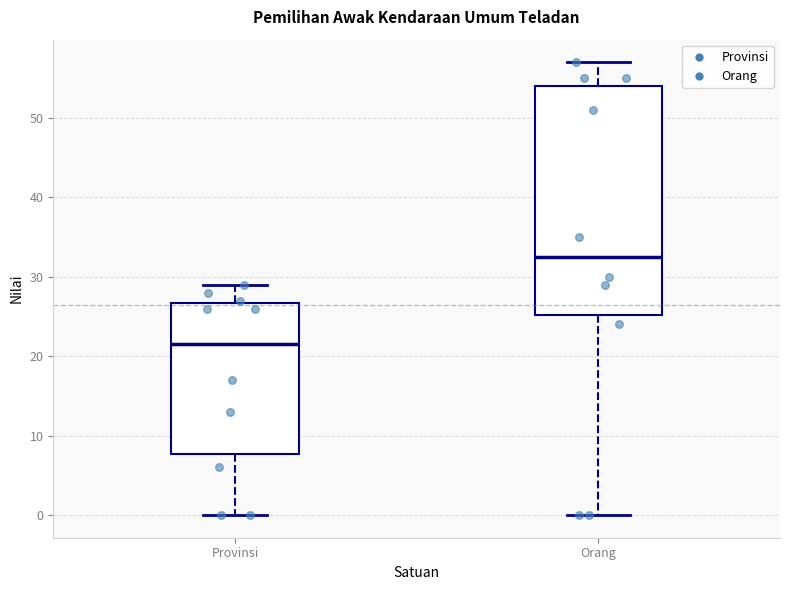

Reading left to right, transcribe this box plot: for each box, give where its median line is, the range the box spans, and where its two whiskers end, as read against the y-axis. The values are not printed on the chart, so give them approximately, as read against the axis.

Provinsi: median 22, box 8 to 27, whiskers 0 to 29
Orang: median 33, box 25 to 54, whiskers 0 to 57